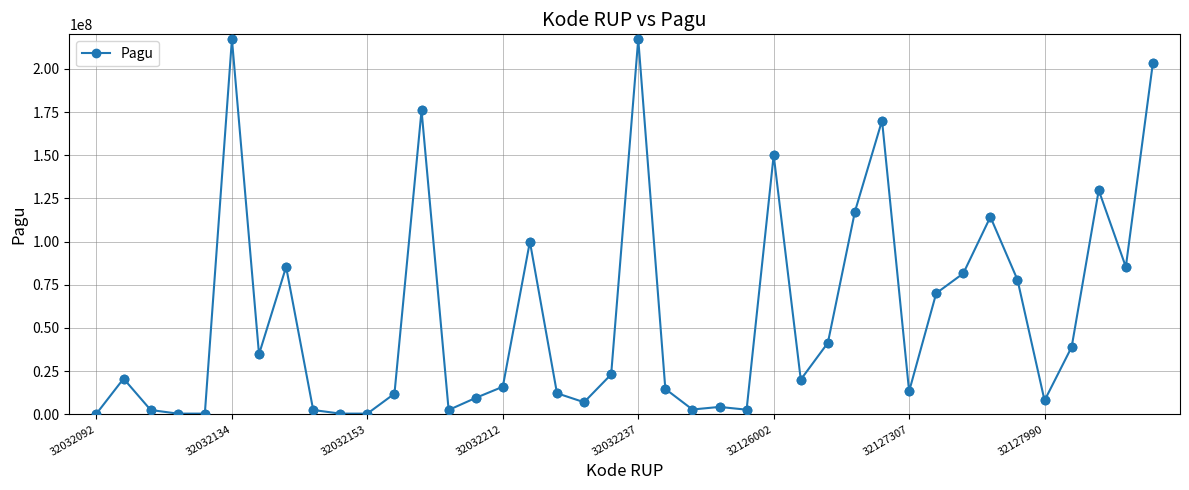

What is the average value?

57164449